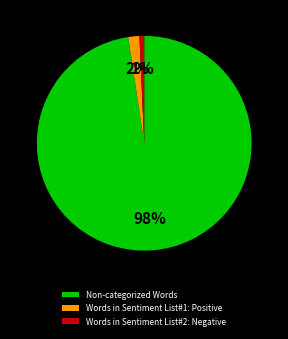

Rank the categories by value from highest to lowest.

Non-categorized Words, Words in Sentiment List#1: Positive, Words in Sentiment List#2: Negative